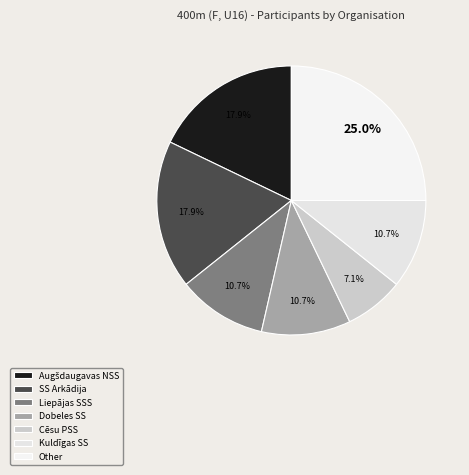

To the nearest percent, what is the difference between the largest and smallest slice percentages?

18%